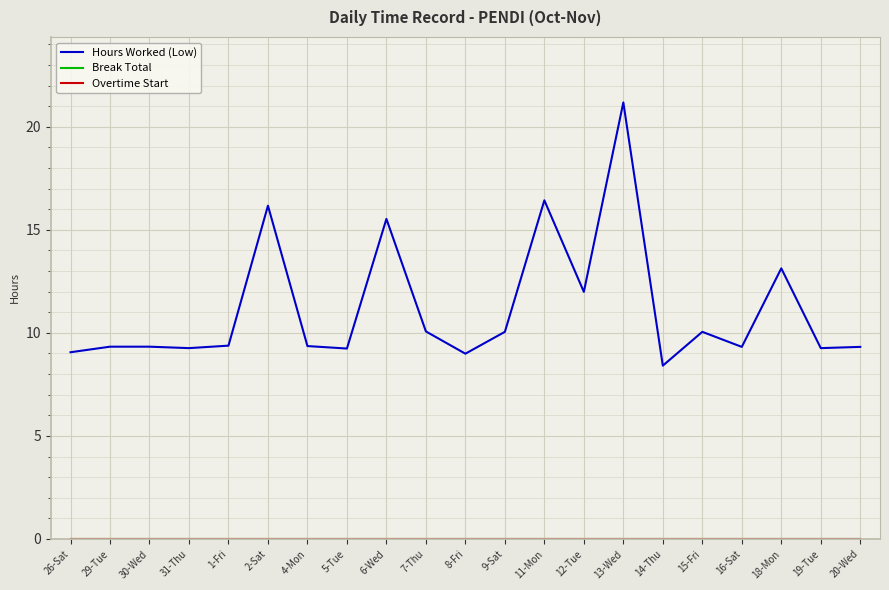

Which series changed the most between 1-Fri and 7-Thu?

Hours Worked (Low)